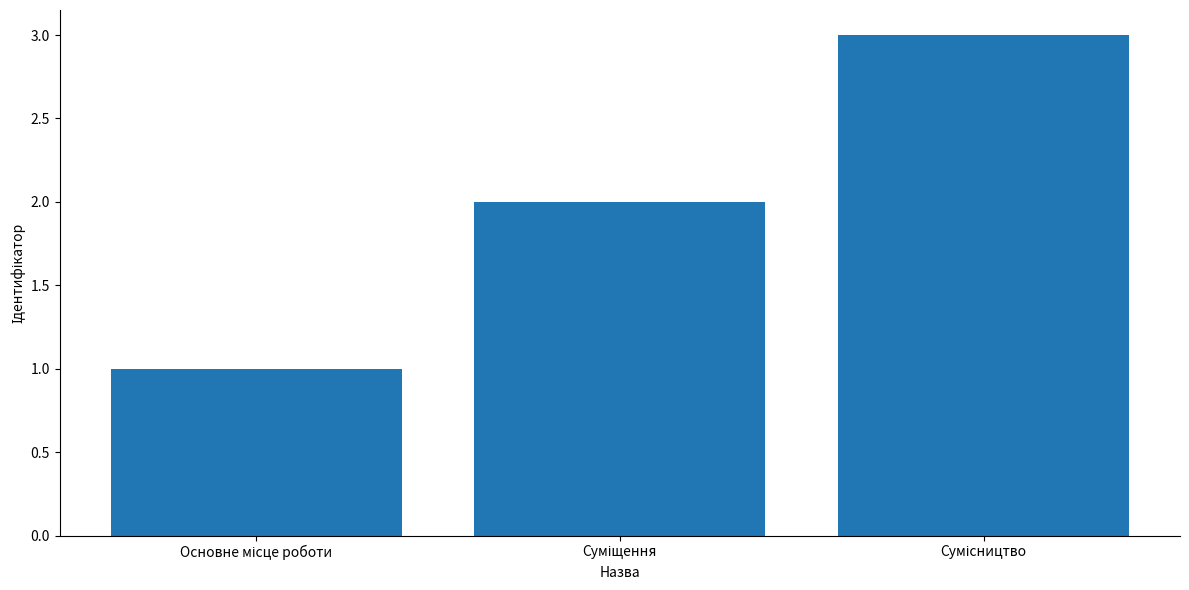

What is the difference between the second highest and minimum values?

1